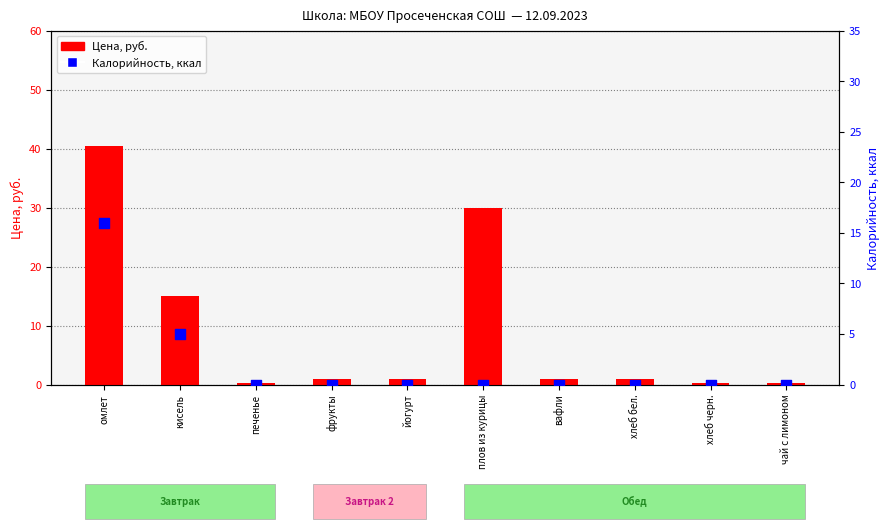

Which series reaches the minimum Y coordinate?

Калорийность (ккал)